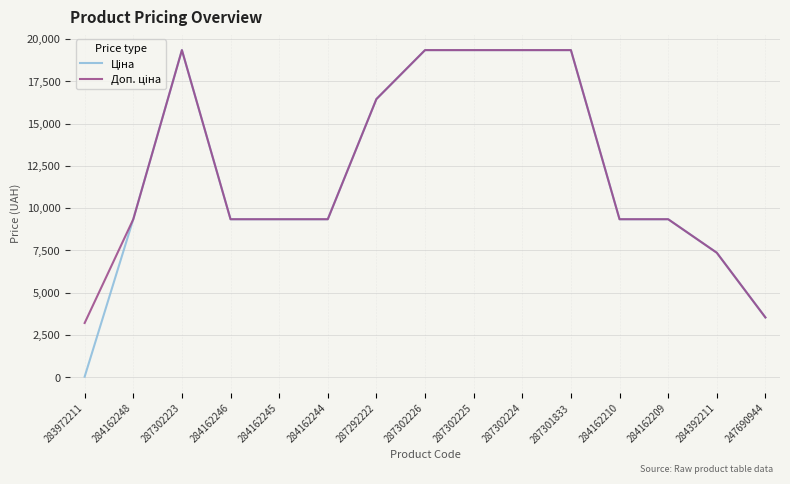

At which label does Ціна reach its peak?

287302223